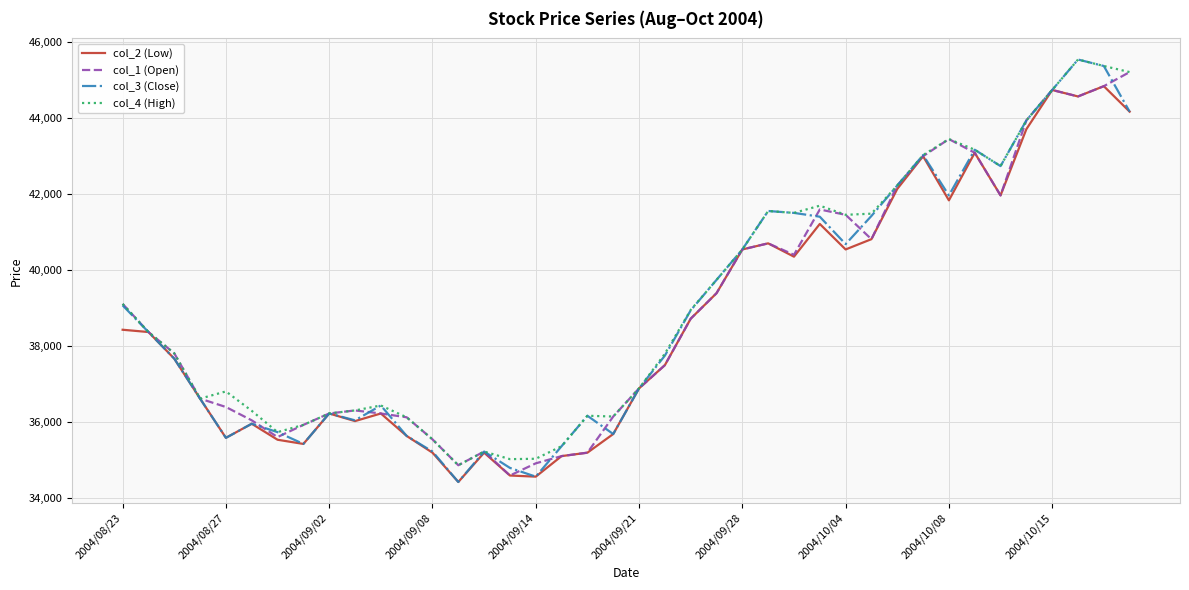

Which series has the largest range (max minus min)?

col_3 (Close)